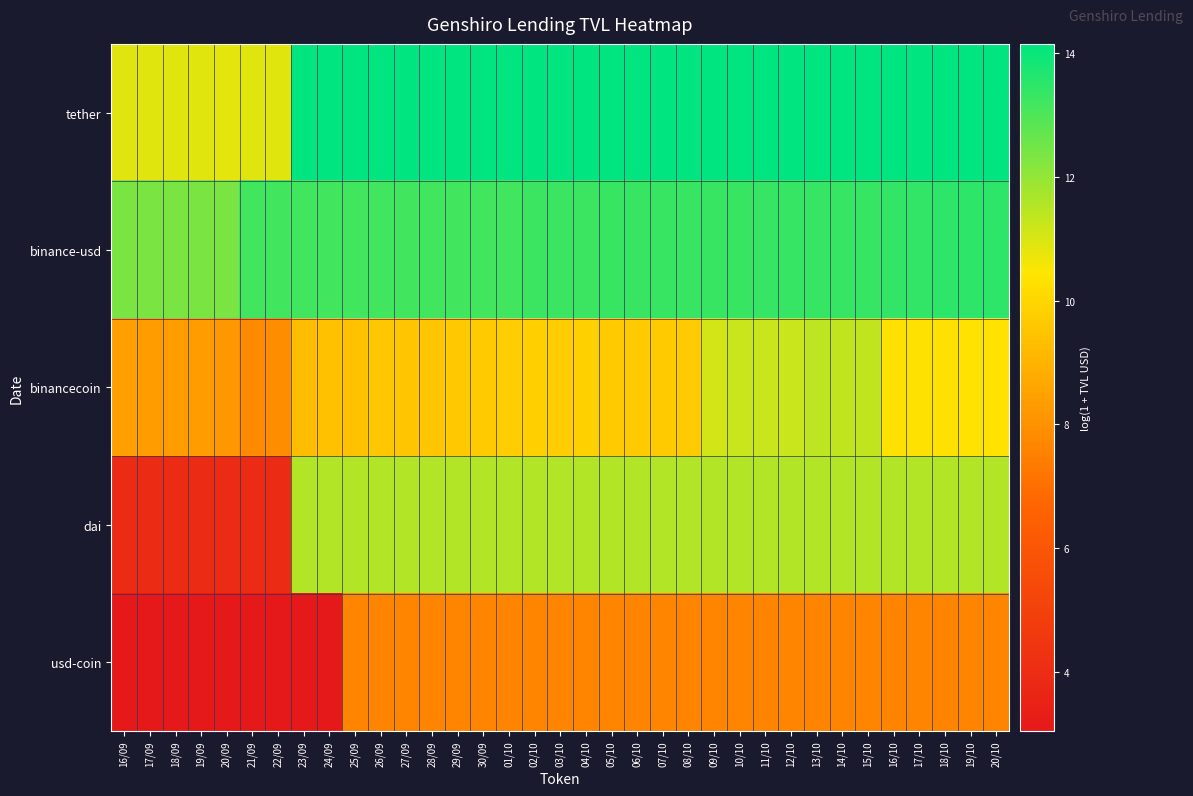

At how many categories does at least one series exceed 8?

35